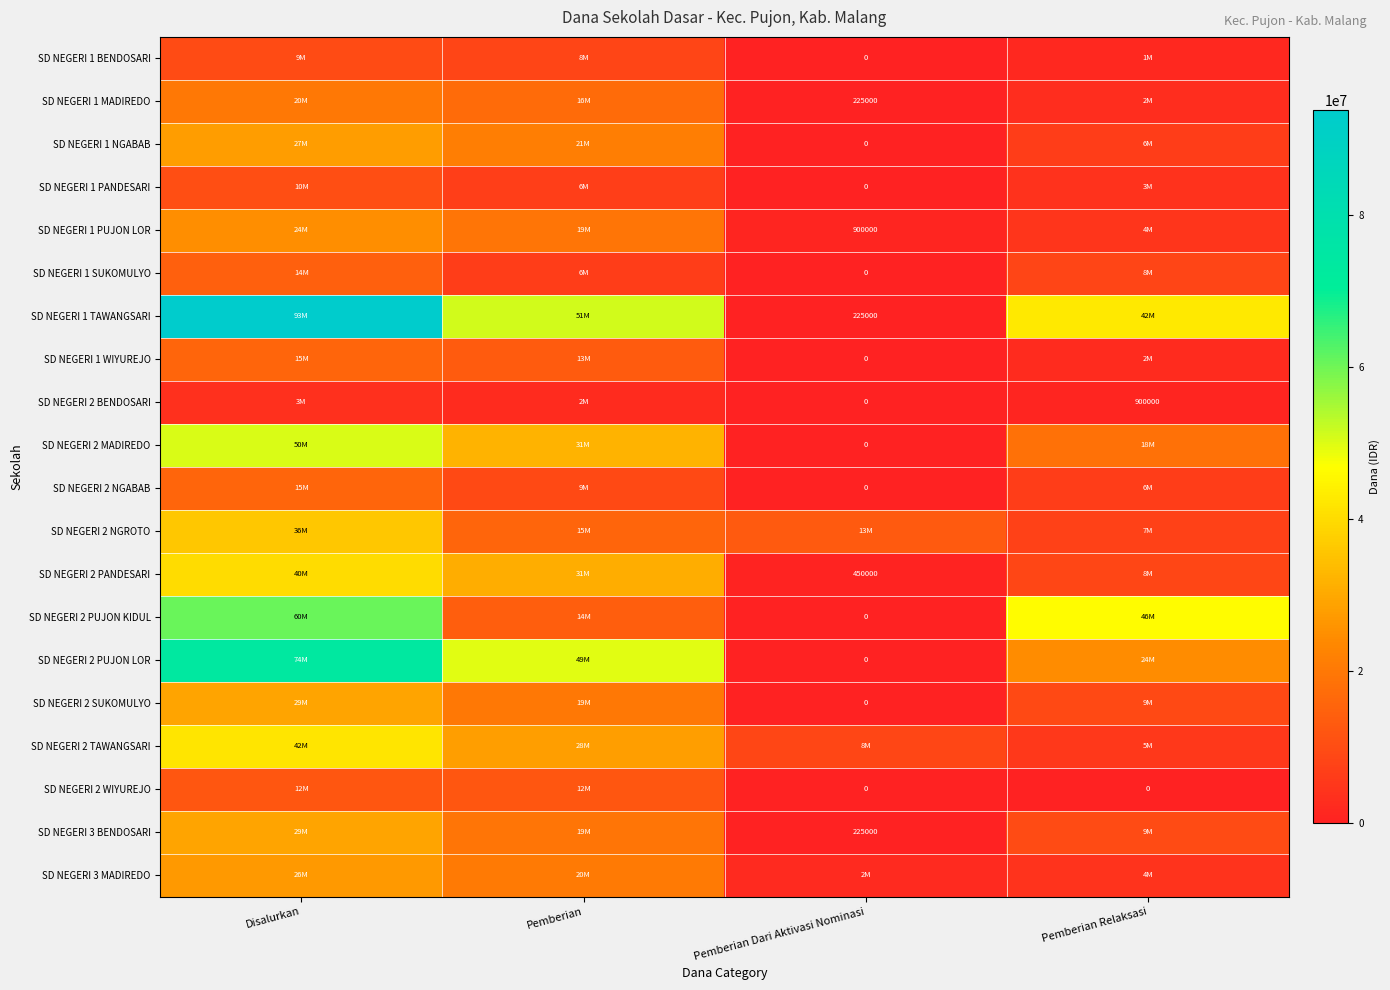

What is the approximate value of SD NEGERI 1 SUKOMULYO at Pemberian Relaksasi?

8100000